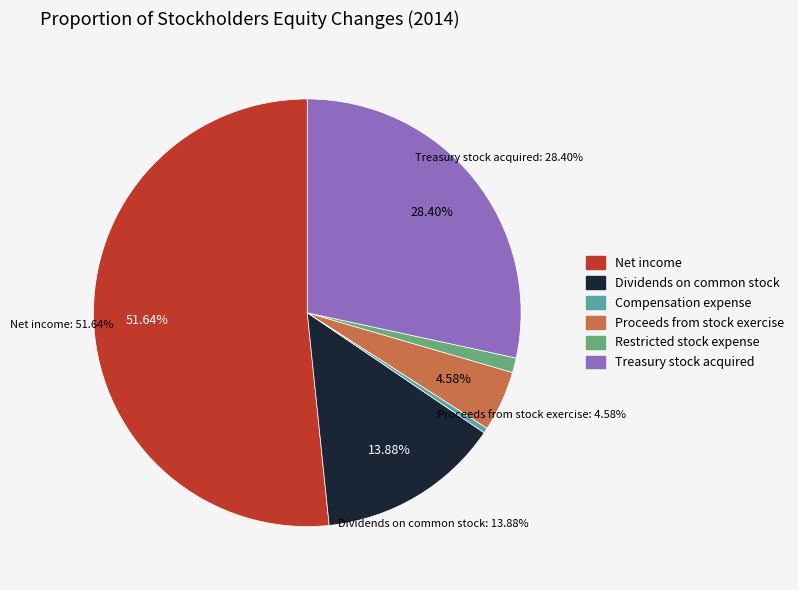

Does any single category account for the majority?

Yes